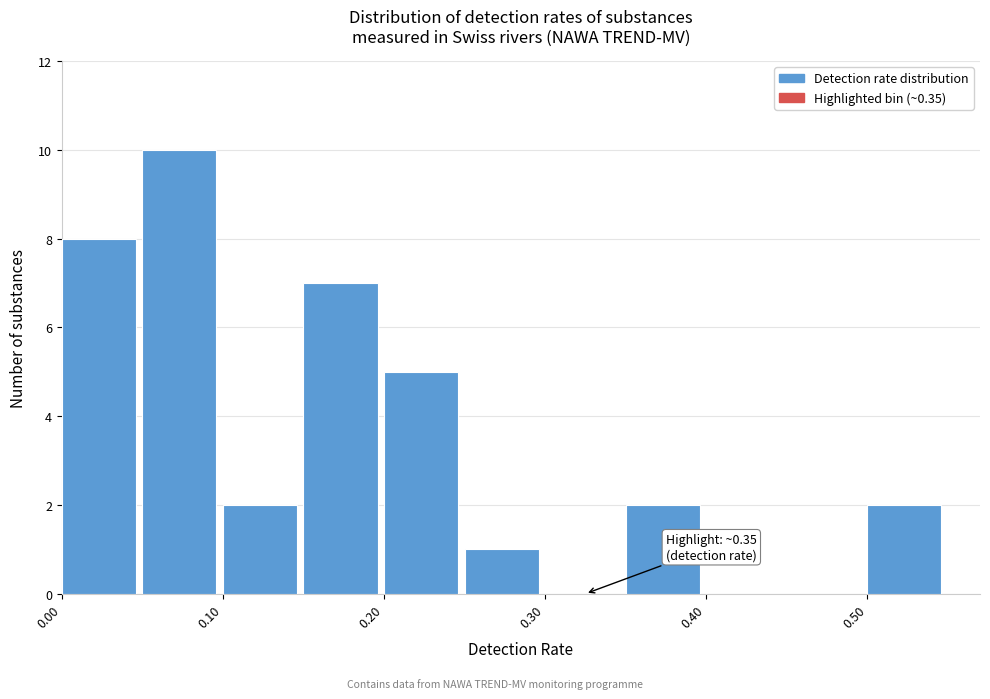

Which range on the x-axis has the tallest bar?

0.05 to 0.10